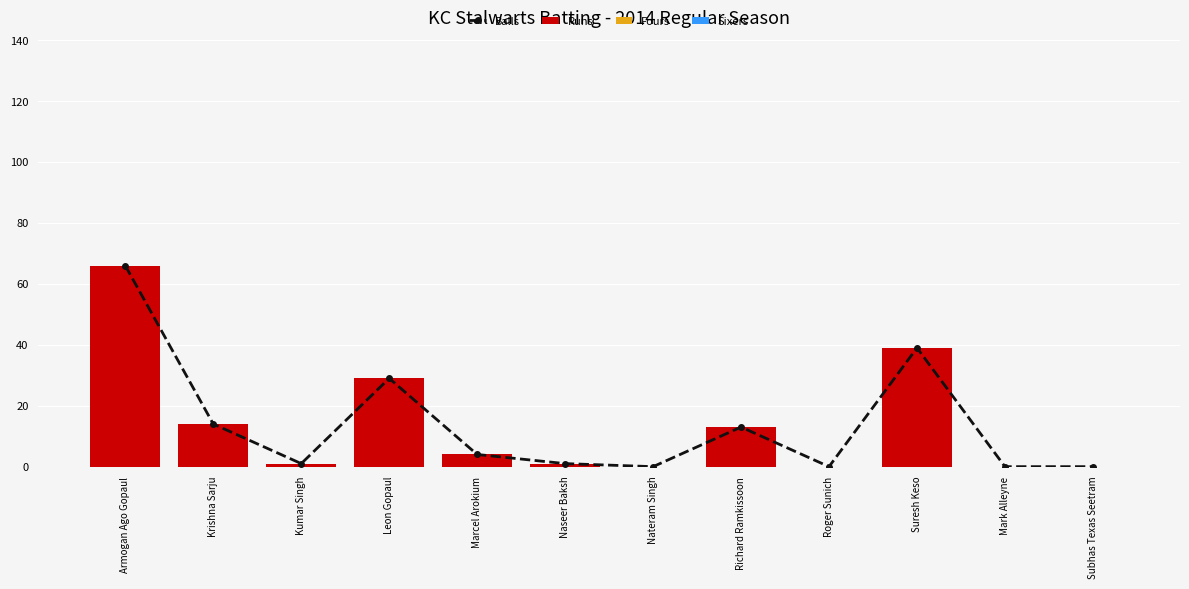

List the labels in order of Fours value, smallest first.

Armogan Ago Gopaul, Krishna Sarju, Kumar Singh, Leon Gopaul, Marcel Arokium, Naseer Baksh, Nateram Singh, Richard Ramkissoon, Roger Sunich, Suresh Keso, Mark Alleyne, Subhas Texas Seetram